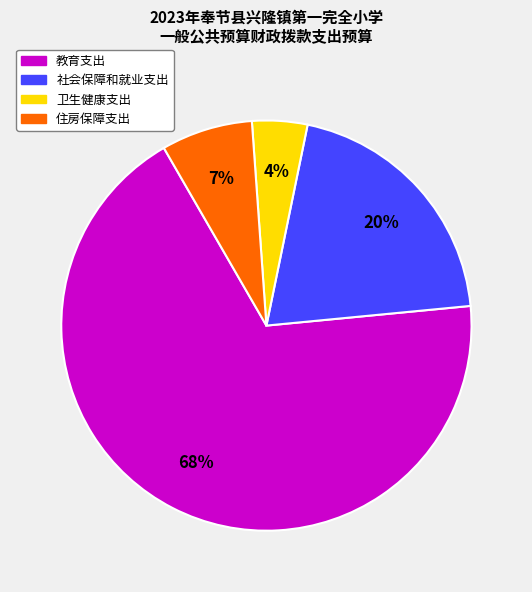

True or false: 住房保障支出 accounts for 1% of the total.

False